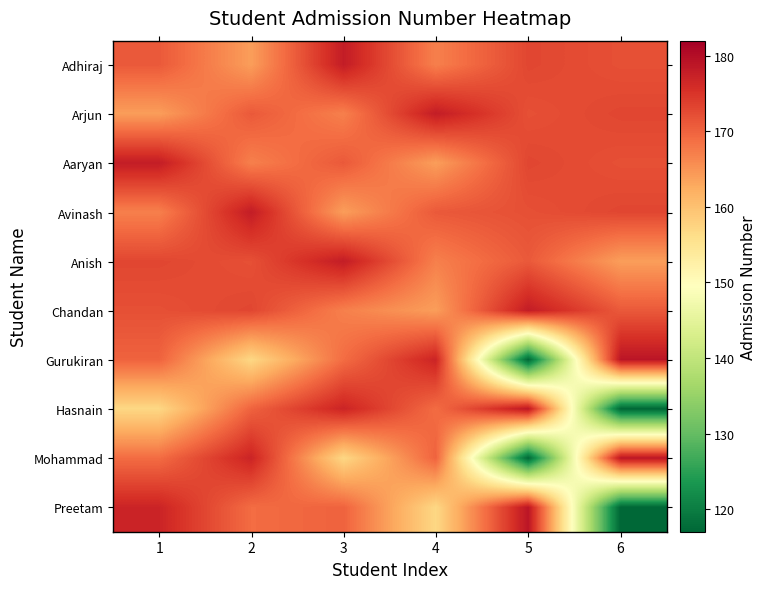

Reading right to left, list all the values displayed in this chart.

Adhiraj: 6=172	5=173	4=167	3=178	2=164	1=171
Arjun: 6=173	5=172	4=178	3=167	2=171	1=164
Aaryan: 6=172	5=173	4=164	3=171	2=167	1=178
Avinash: 6=173	5=172	4=171	3=164	2=178	1=167
Anish: 6=164	5=171	4=167	3=178	2=172	1=173
Chandan: 6=171	5=178	4=164	3=167	2=173	1=172
Gurukiran: 6=179	5=117	4=177	3=169	2=157	1=170
Hasnain: 6=117	5=179	4=169	3=177	2=170	1=157
Mohammad: 6=179	5=117	4=170	3=157	2=177	1=169
Preetam: 6=117	5=179	4=157	3=170	2=169	1=177